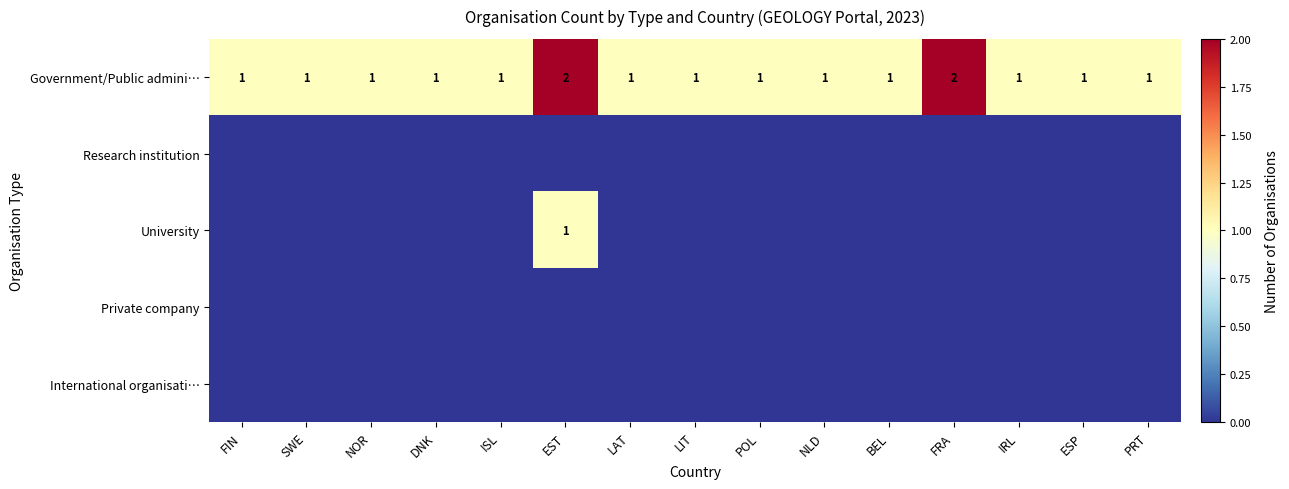

What is the sum of the Government/Public admini… values at NLD and POL?

2